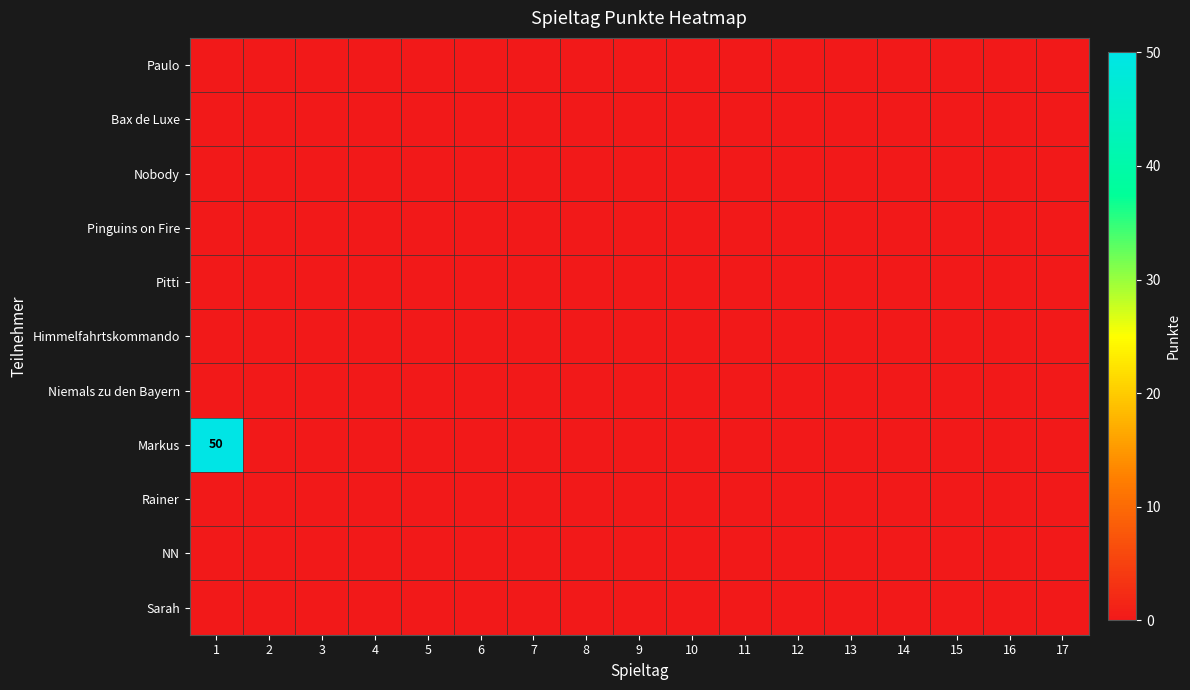

True or false: Pinguins on Fire has a value of 0 at 10.

True